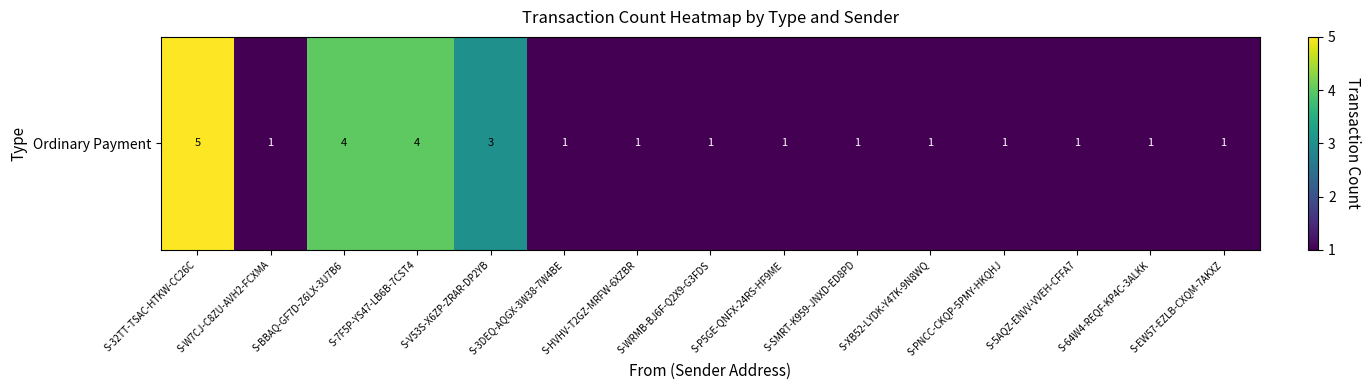

Approximately how many times larger is the value at S-5AQZ-ENVV-VVEH-CFFA7 compared to S-SMRT-K959-JNXD-ED8PD?

1.0